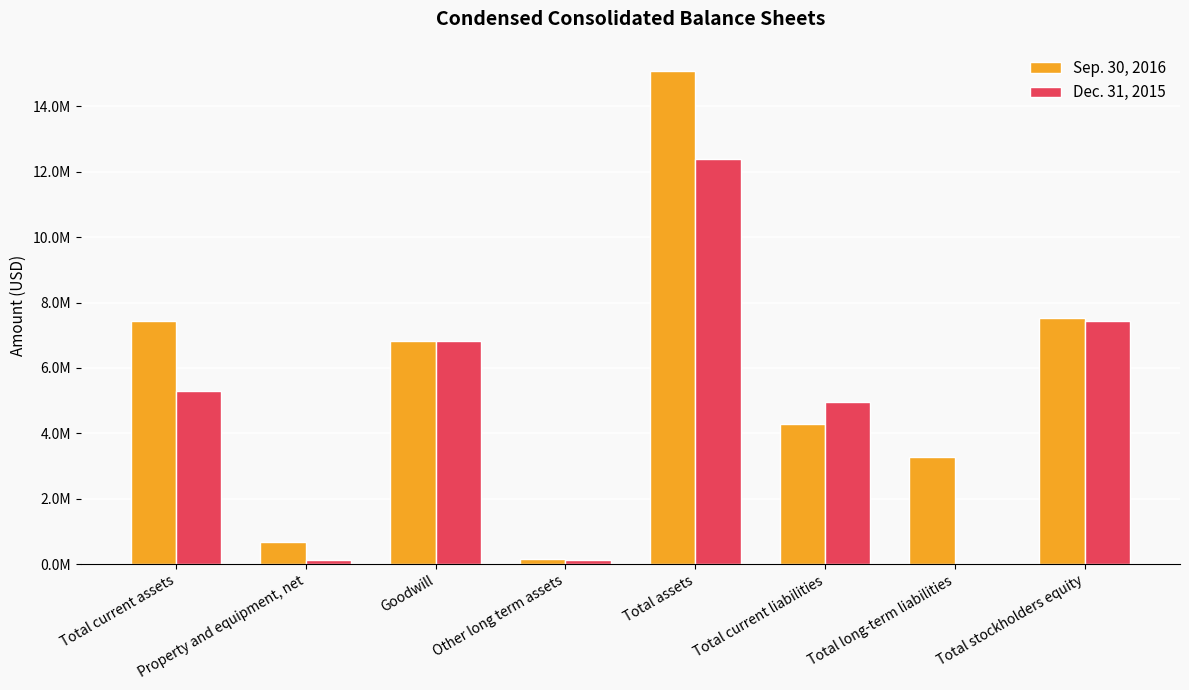

Which series has the largest total across all categories?

Sep. 30, 2016